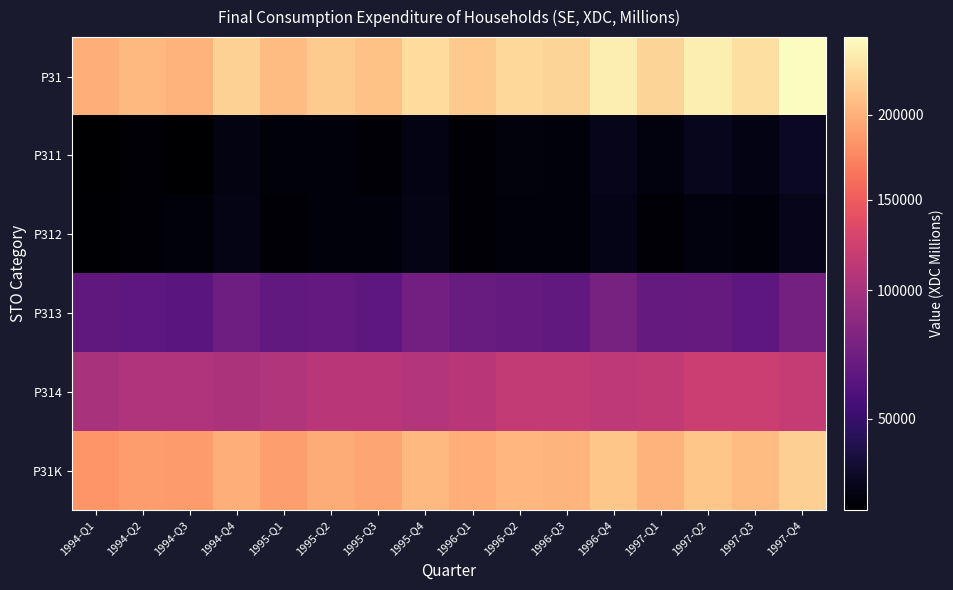

Between 1994-Q3 and 1997-Q3, which is larger?

1997-Q3